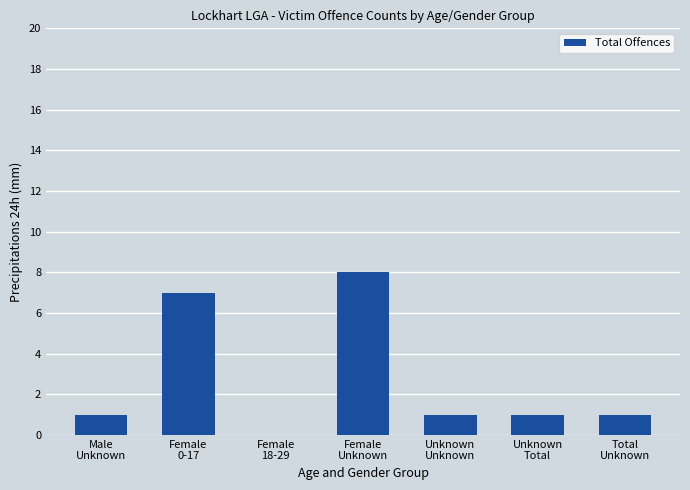

What is the maximum value shown in the chart?

8